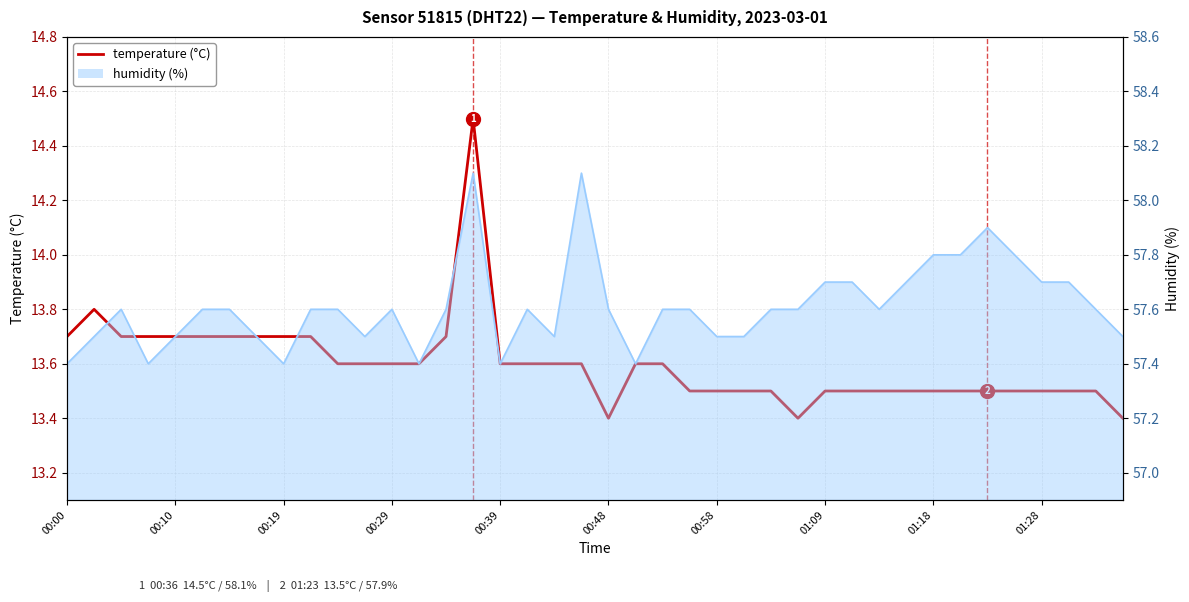

What is the difference between the temperature values at 34 and 00:48?

0.2